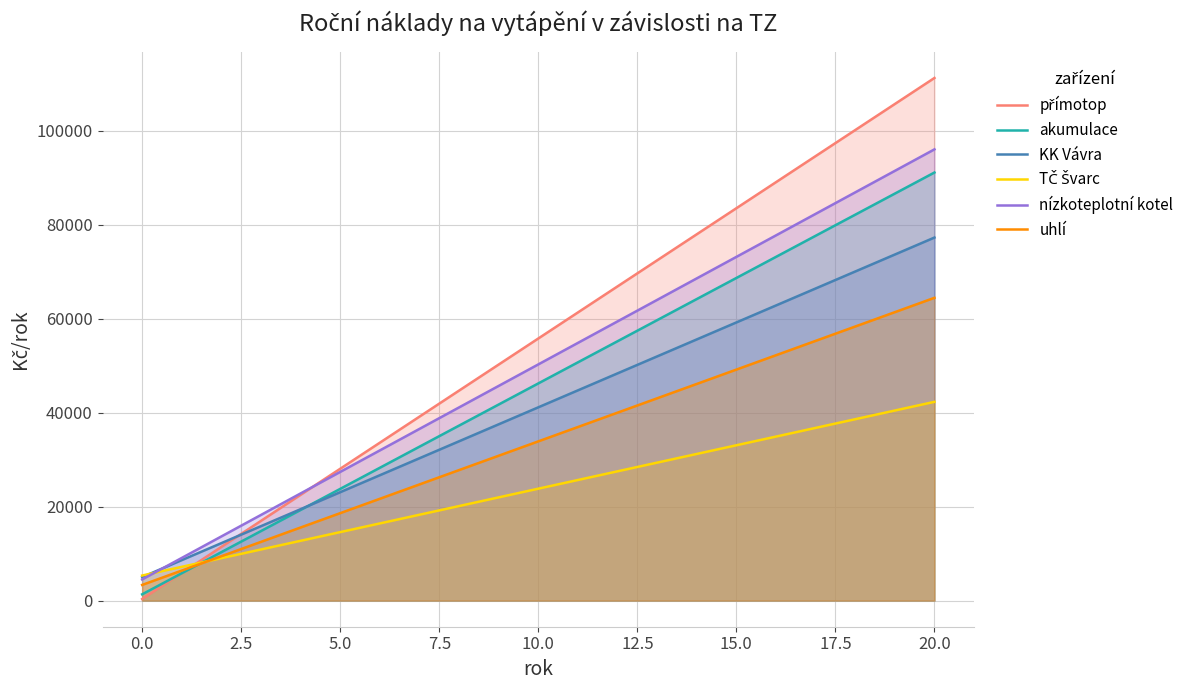

At which category does the chart reach its minimum across all series?

0.0